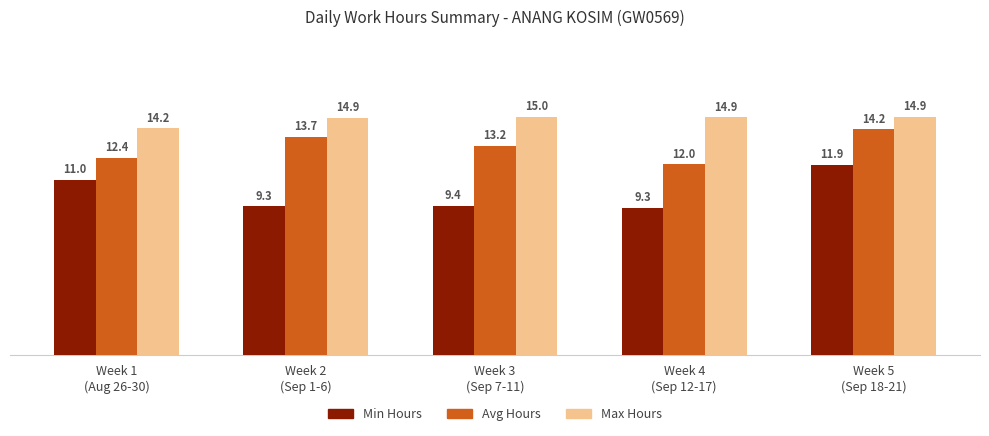

What is the maximum value for Avg Hours?

14.2